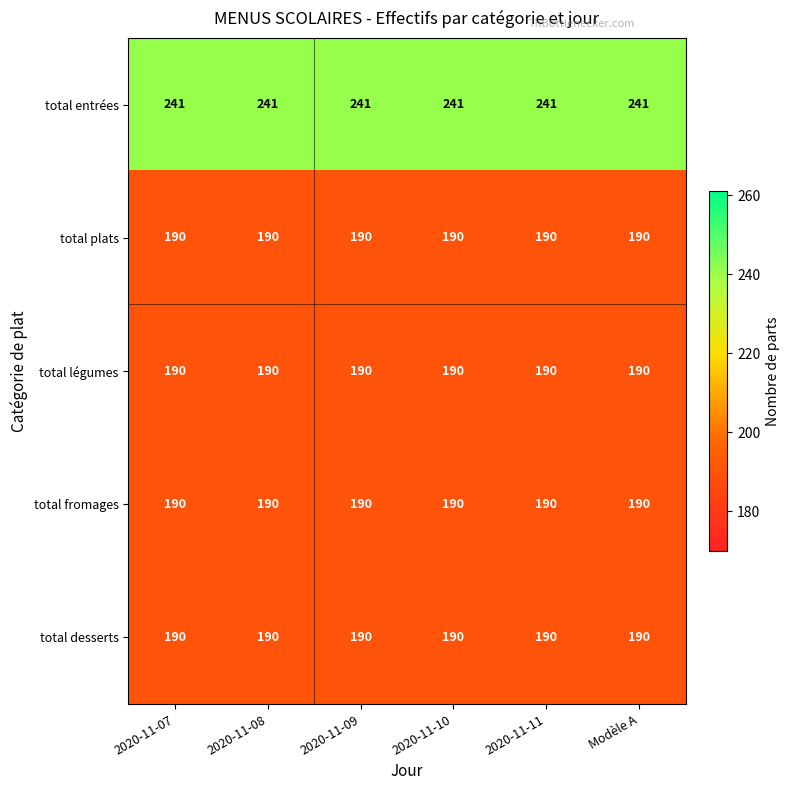

The total légumes series shows 190 at 2020-11-09. True or false?

True